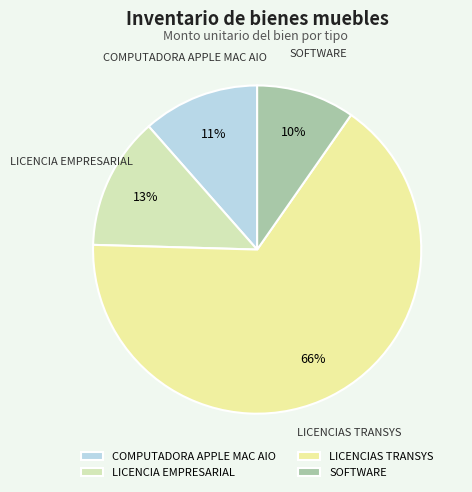

What is the largest slice in the pie chart?

LICENCIAS TRANSYS